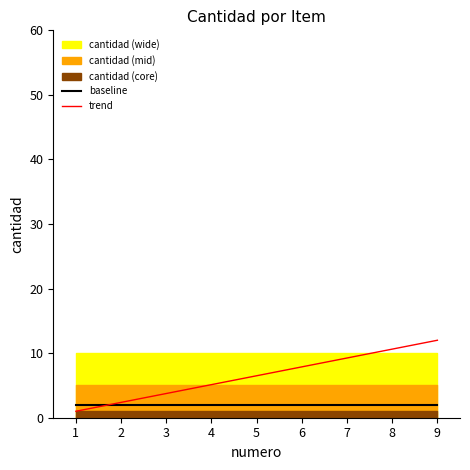

Reading left to right, extract all data points from this chart.

baseline: 2.0	2.0	2.0	2.0	2.0	2.0	2.0	2.0	2.0
trend: 1.0	2.4	3.8	5.1	6.5	7.9	9.2	10.6	12.0